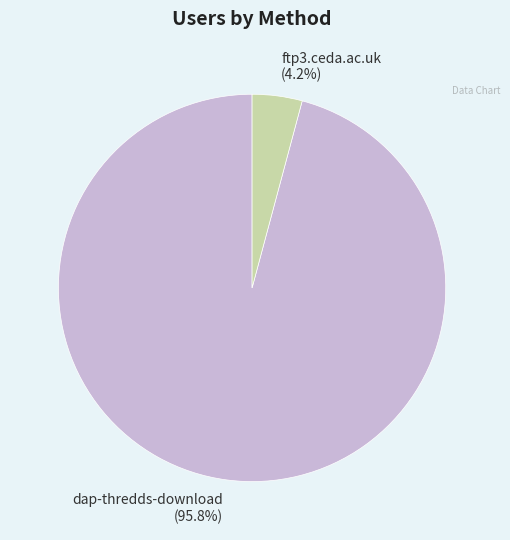

How many segments does this pie chart have?

2